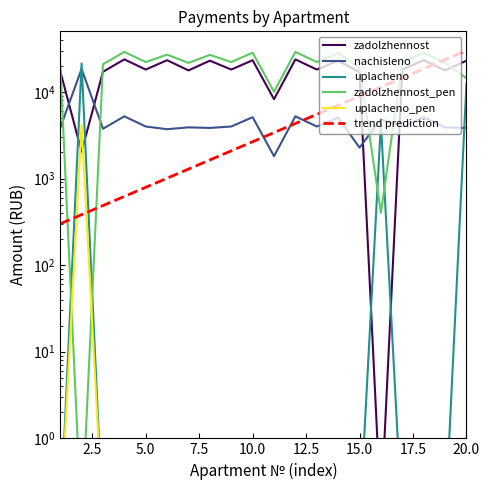

Reading right to left, what are all the values shown in this chart?

zadolzhennost: 22914.7	17694.8	23193.0	18106.0	0.1	16802.2	22914.7	18106.0	23718.7	8225.8	23193.0	18106.0	22914.7	17694.8	23193.0	18106.0	23718.7	17070.0	2041.4	17456.6
nachisleno: 3834.4	3893.3	5103.0	3983.8	4824.0	2271.1	5041.8	3983.8	5218.7	1809.8	5103.0	3983.8	3834.4	3893.3	3707.0	3983.8	5218.7	3755.8	18412.8	3840.8
uplacheno: 12370.0	0.1	0.1	0.1	4422.1	0.1	0.1	0.1	0.1	0.1	0.1	0.1	0.1	0.1	0.1	0.1	0.1	0.1	21285.6	0.1
zadolzhennost_pen: 14379.1	21588.1	28296.0	22089.8	402.0	19073.2	27956.5	22089.8	28937.4	10035.6	28296.0	22089.8	26749.1	21588.1	26900.0	22089.8	28937.4	20825.8	0.1	21297.4
uplacheno_pen: 0.1	0.1	0.1	0.1	0.1	0.1	0.1	0.1	0.1	0.1	0.1	0.1	0.1	0.1	0.1	0.1	0.1	0.1	4180.4	0.1
trend prediction: 30000.0	23542.8	18475.4	14498.8	11378.1	8929.1	7007.2	5498.9	4315.3	3386.5	2657.6	2085.6	1636.7	1284.4	1007.9	791.0	620.7	487.1	382.3	300.0